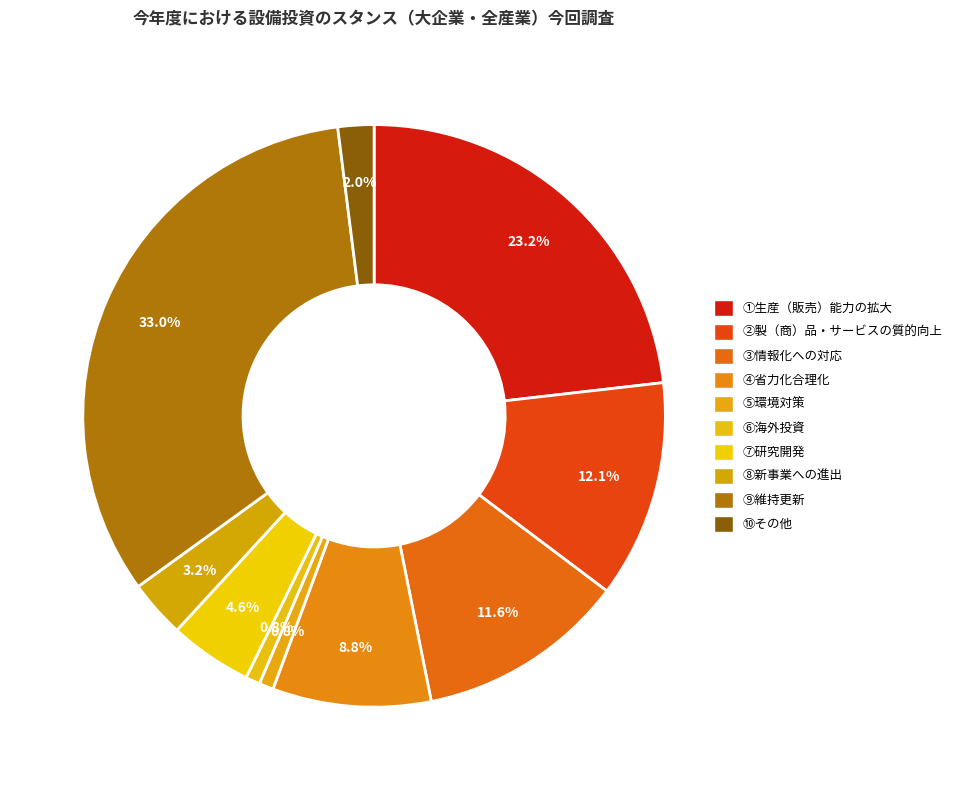

True or false: ③情報化への対応 accounts for 24% of the total.

False